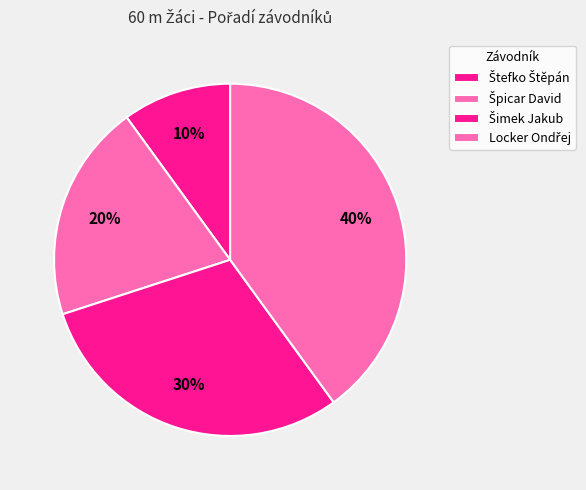

To the nearest percent, what is the difference between the largest and smallest slice percentages?

30%